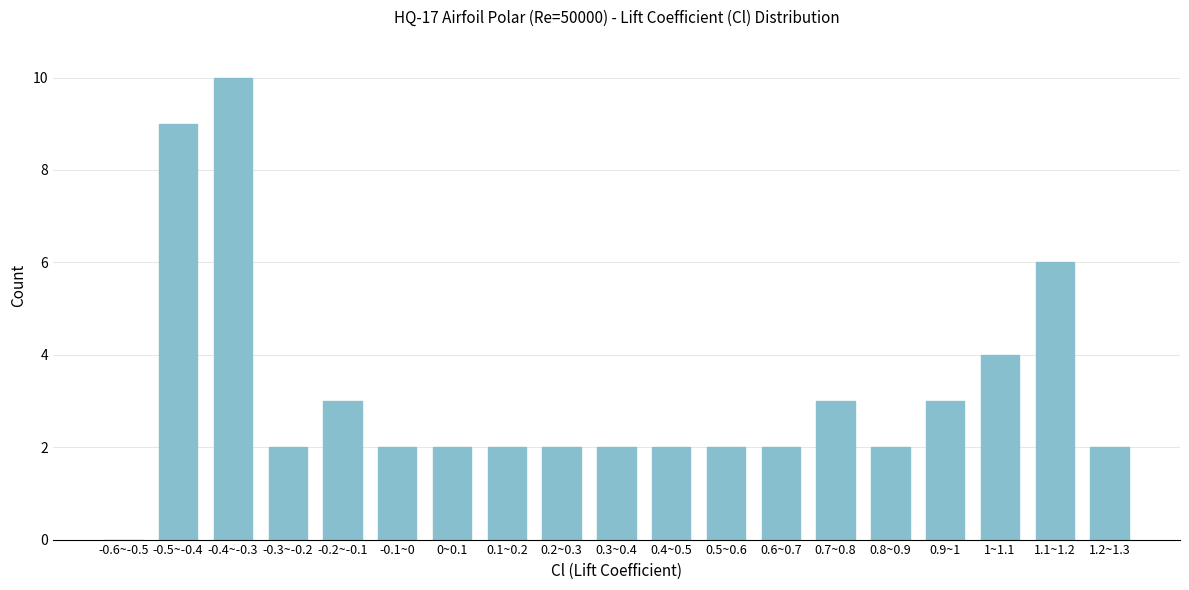

What is the sum of all values?

60